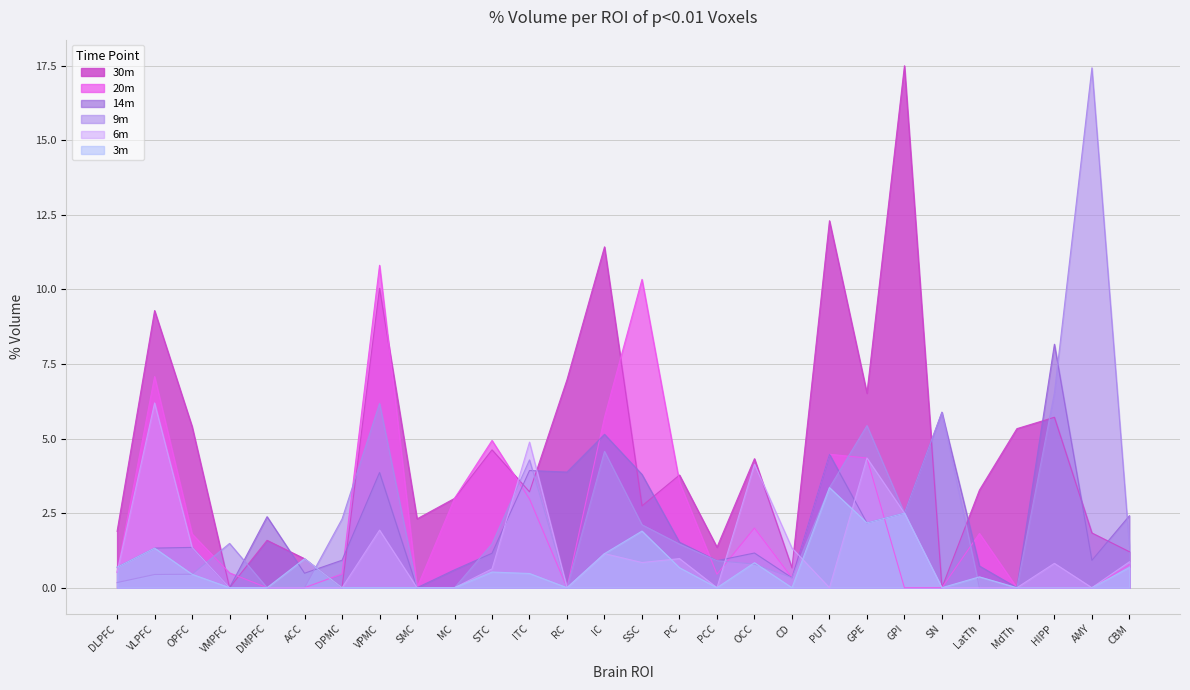

Reading left to right, list all the values displayed in this chart.

3m: 0.7	1.3	0.5	0.0	0.0	1.0	0.0	0.0	0.0	0.0	0.5	0.5	0.0	1.1	1.9	0.7	0.0	0.8	0.0	3.4	2.2	2.5	0.0	0.4	0.0	0.0	0.0	0.7
6m: 0.5	6.2	1.4	0.0	0.0	0.0	0.0	1.9	0.0	0.0	0.6	4.9	0.0	1.1	0.8	1.0	0.0	4.1	1.3	0.0	4.3	2.5	0.0	0.0	0.0	0.8	0.0	0.9
9m: 0.2	0.4	0.5	1.5	0.0	0.0	2.3	6.2	0.0	0.0	1.5	4.3	0.0	4.6	2.1	1.5	0.9	0.8	0.3	3.4	5.4	2.5	5.9	0.0	0.0	6.5	17.4	1.4
14m: 0.7	1.3	1.4	0.0	2.4	0.5	0.9	3.9	0.0	0.6	1.2	3.9	3.9	5.1	3.8	1.5	0.9	1.2	0.3	4.5	2.2	2.5	5.9	0.7	0.0	8.2	0.9	2.4
20m: 0.5	7.1	1.8	0.5	0.0	0.0	0.5	10.8	0.0	3.0	4.9	3.0	0.0	5.7	10.3	3.5	0.5	2.0	0.3	4.5	4.3	0.0	0.0	1.8	0.0	0.0	0.0	0.8
30m: 1.9	9.3	5.4	0.0	1.6	1.0	0.0	10.0	2.3	3.0	4.6	3.2	7.0	11.4	2.7	3.8	1.4	4.3	0.7	12.3	6.5	17.5	0.0	3.3	5.3	5.7	1.8	1.2